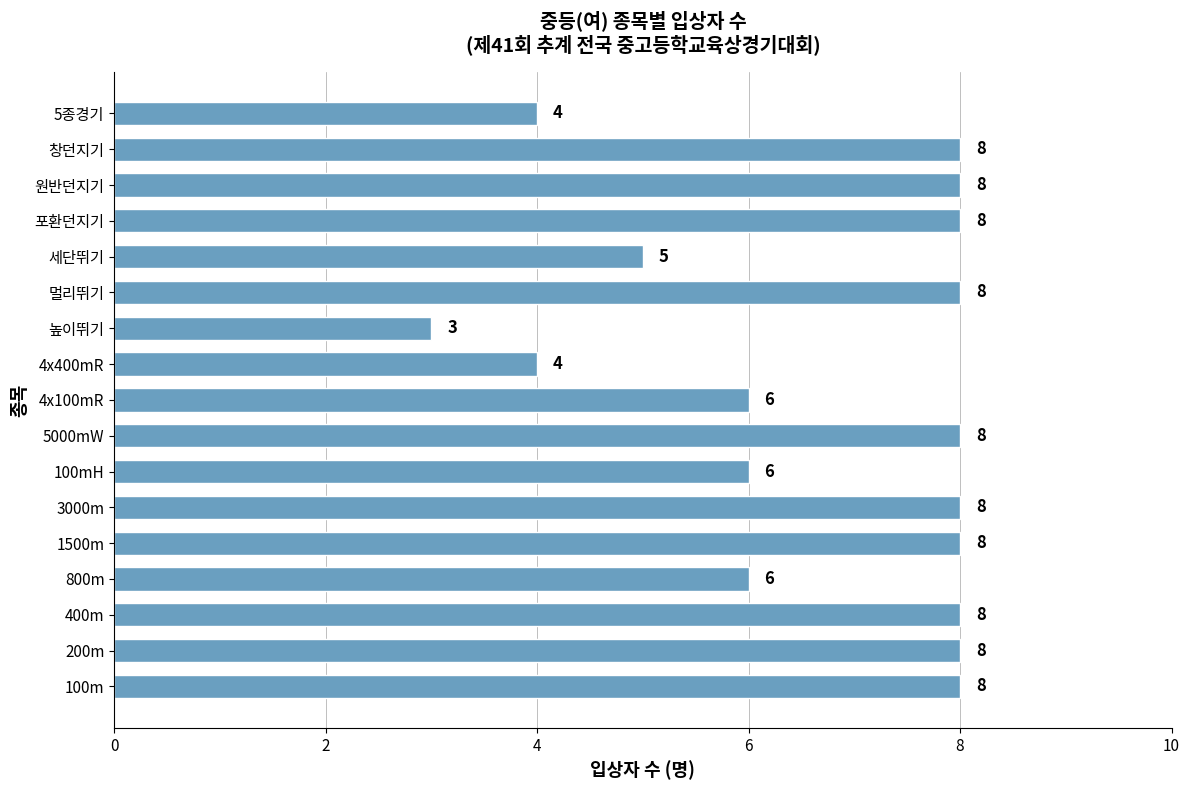

Which has a higher value, 원반던지기 or 세단뛰기?

원반던지기